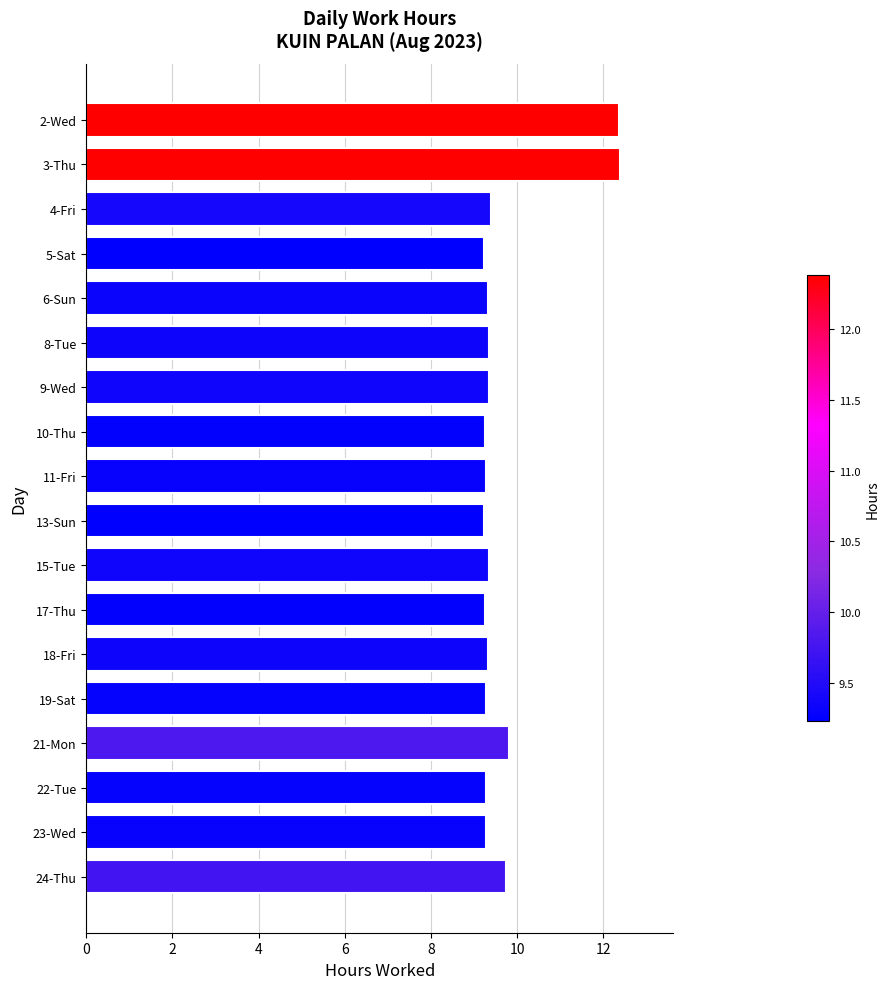

What is the sum of the values at 19-Sat and 10-Thu?

18.5